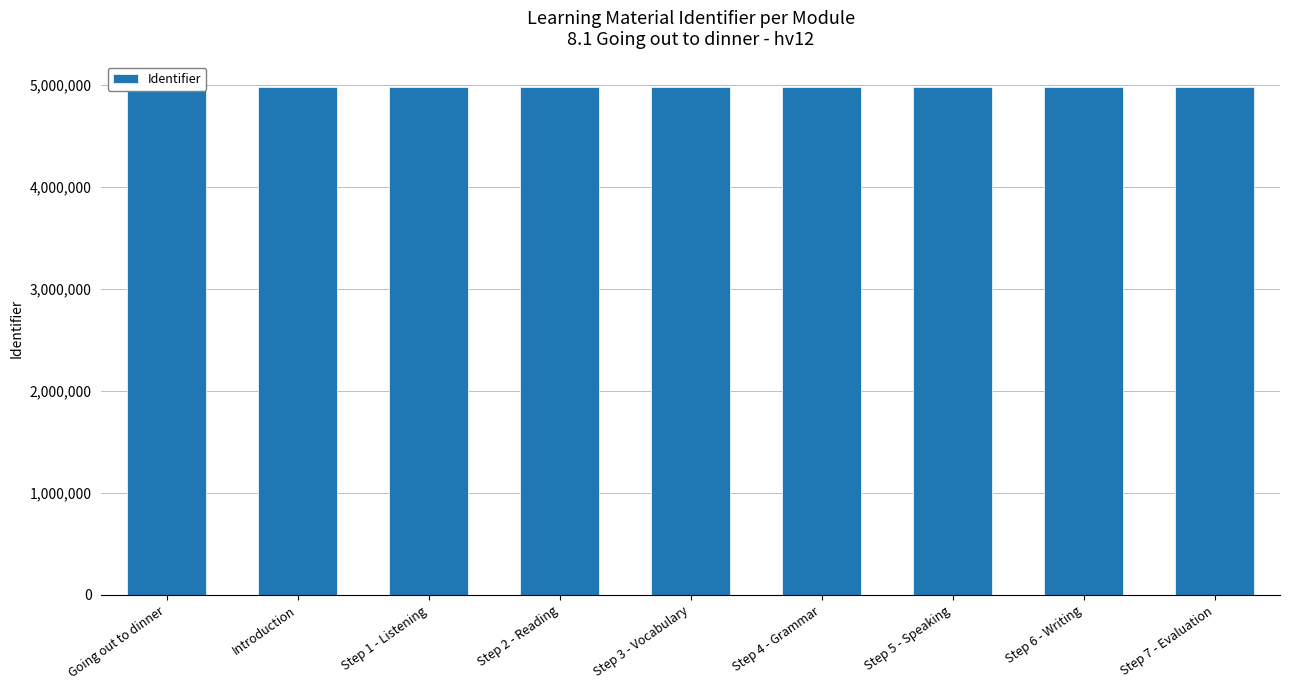

How many bars are there in total?

9